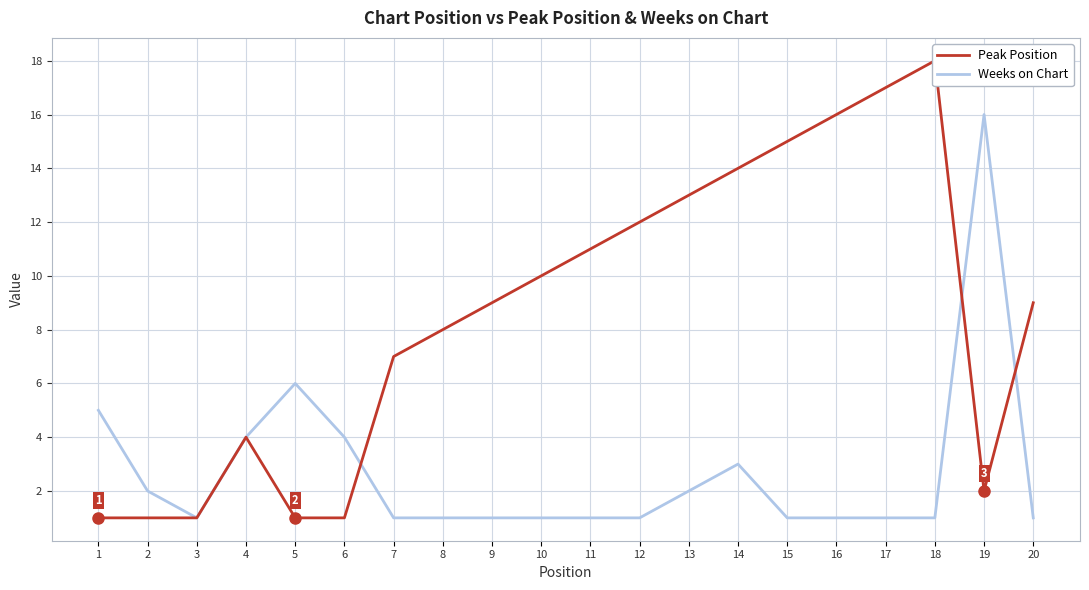

Reading left to right, extract all data points from this chart.

Peak Position: 1=1	2=1	3=1	4=4	5=1	6=1	7=7	8=8	9=9	10=10	11=11	12=12	13=13	14=14	15=15	16=16	17=17	18=18	19=2	20=9
Weeks on Chart: 1=5	2=2	3=1	4=4	5=6	6=4	7=1	8=1	9=1	10=1	11=1	12=1	13=2	14=3	15=1	16=1	17=1	18=1	19=16	20=1